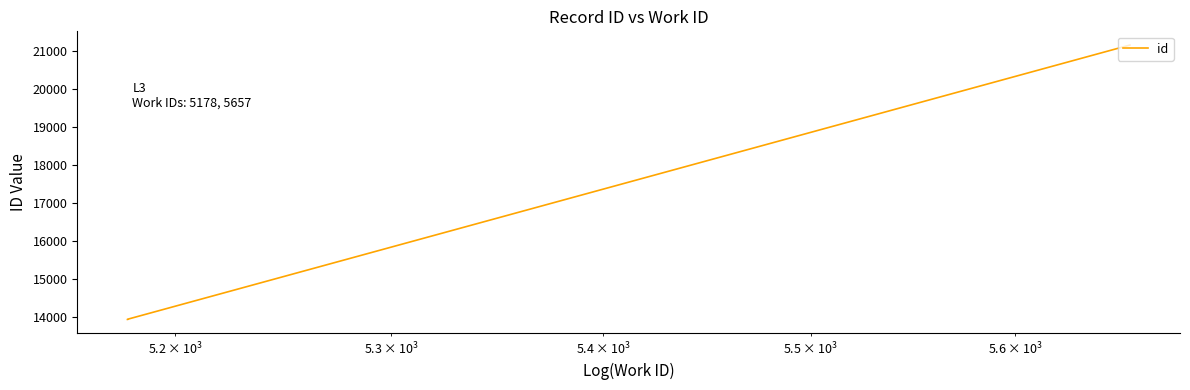

Is it true that the value at $\mathdefault{10^{3}}$ is 18121?

False